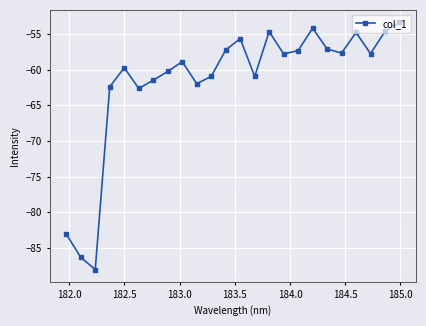

What is the difference between the maximum and second lowest values?

33.0